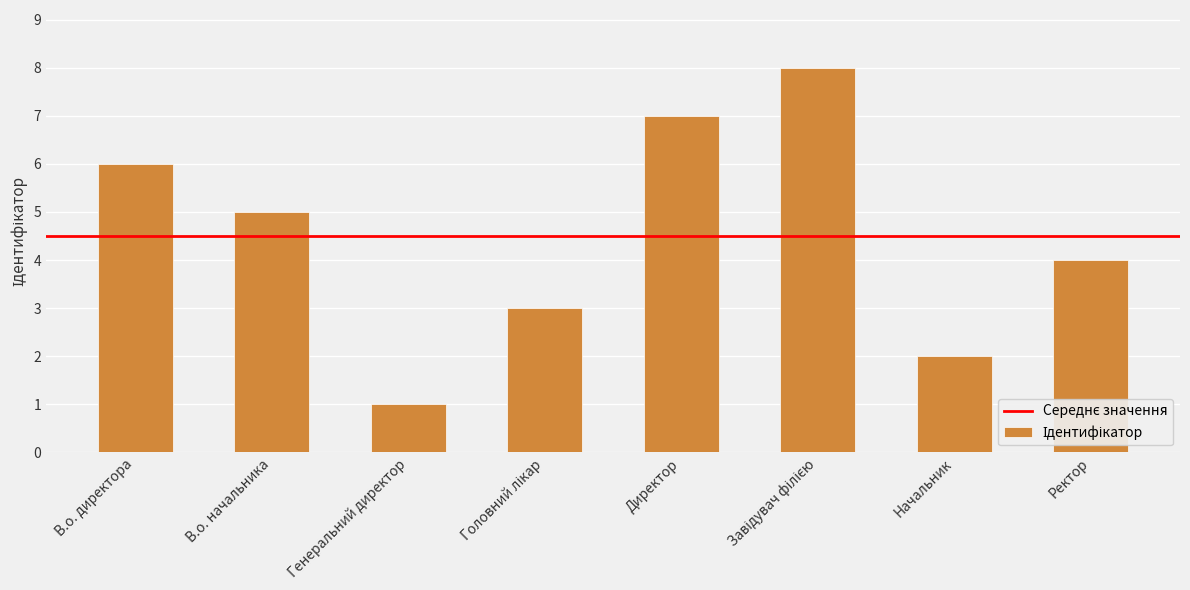

What is the sum of all values?

36